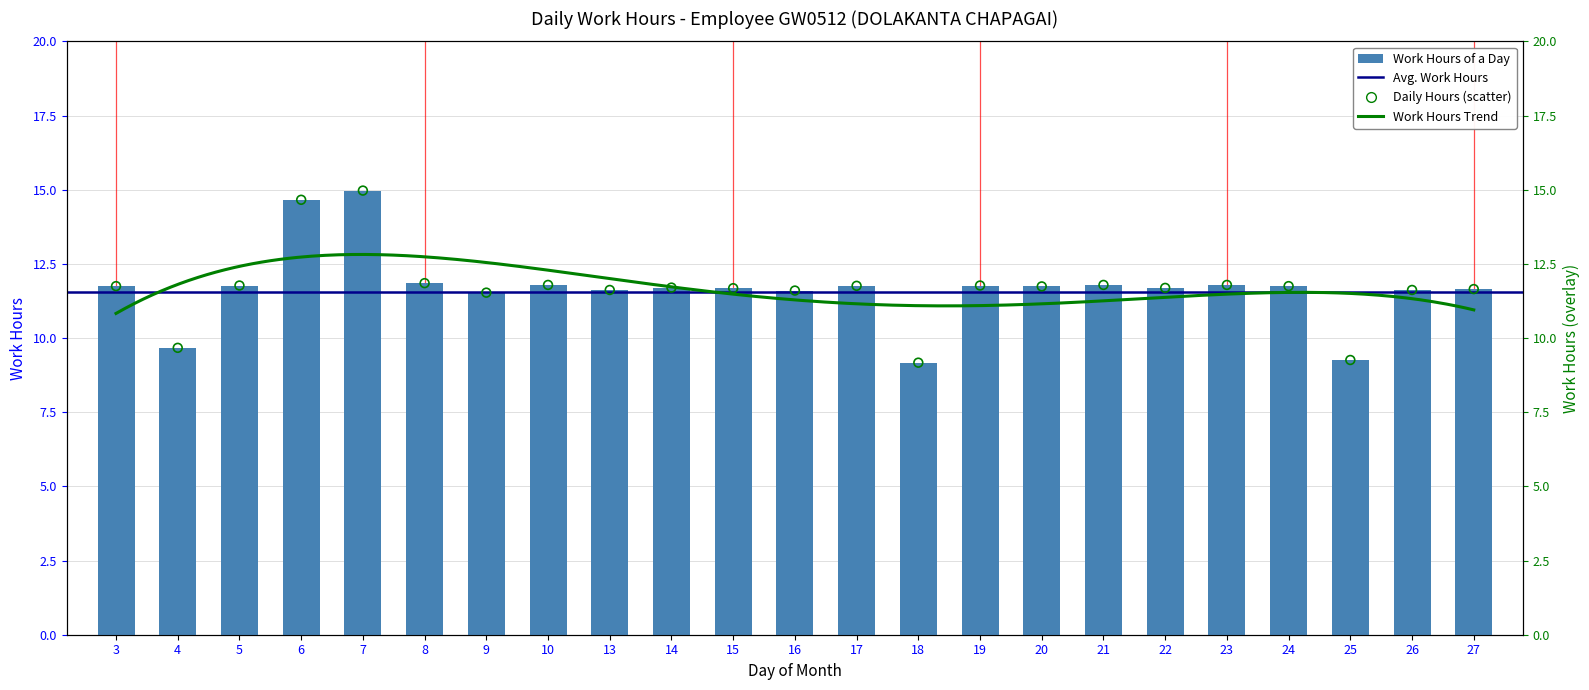

What is the ratio of the value at 7 to the value at 4?

1.5